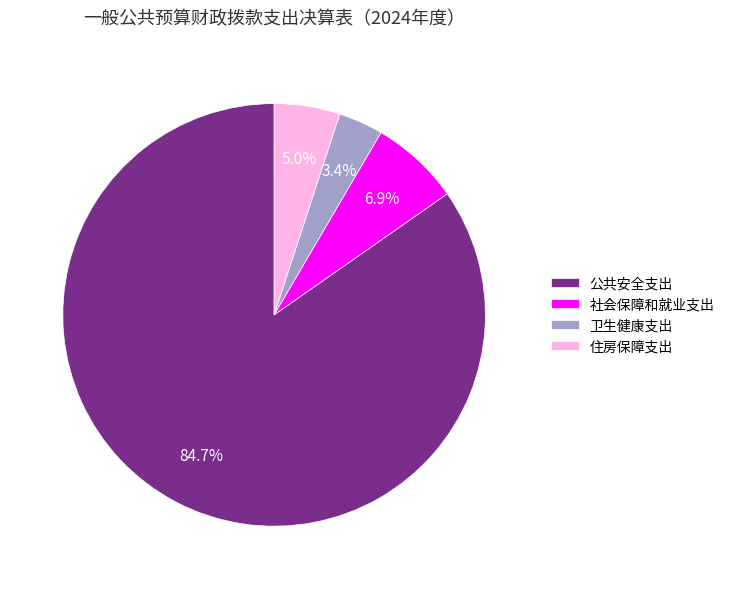

What percentage is NOT represented by 社会保障和就业支出?

93.1%